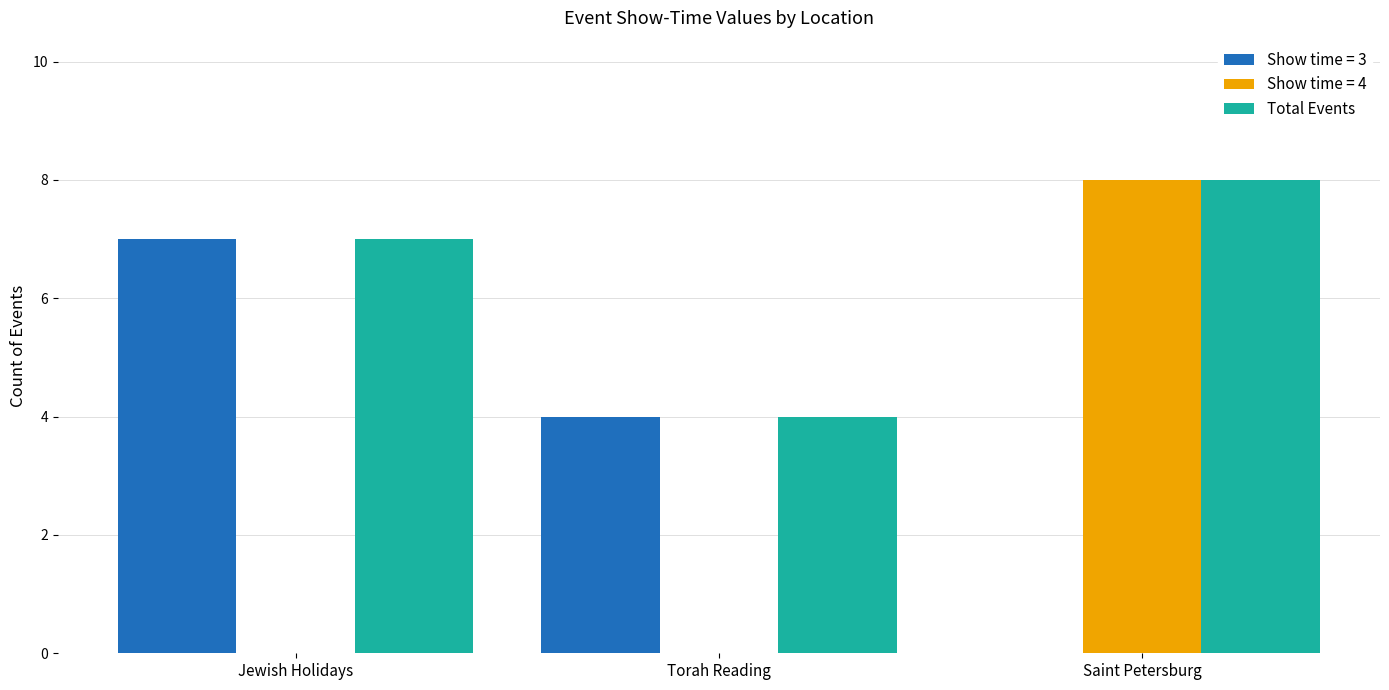

Reading right to left, transcribe all the data shown in this chart.

Show time = 3: 0	4	7
Show time = 4: 8	0	0
Total Events: 8	4	7